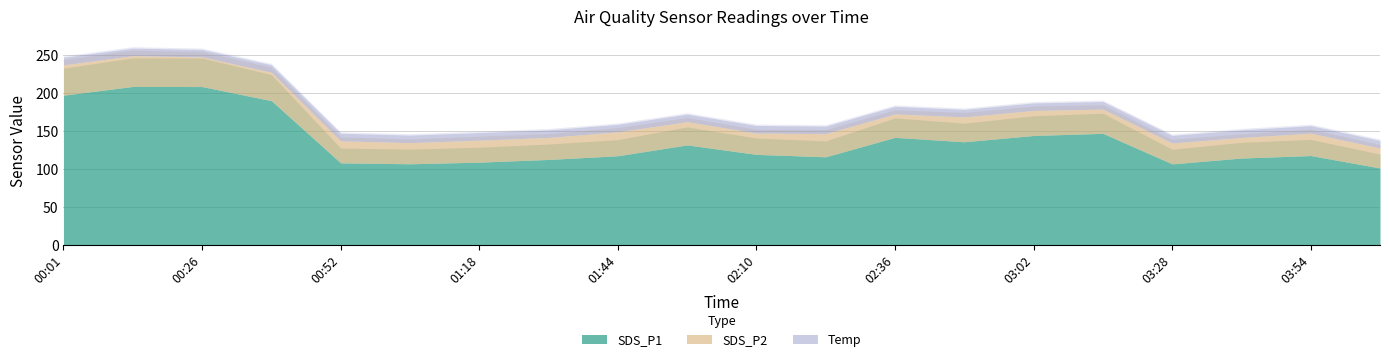

Is it true that Temp equals 10.0 at 04:07?

True